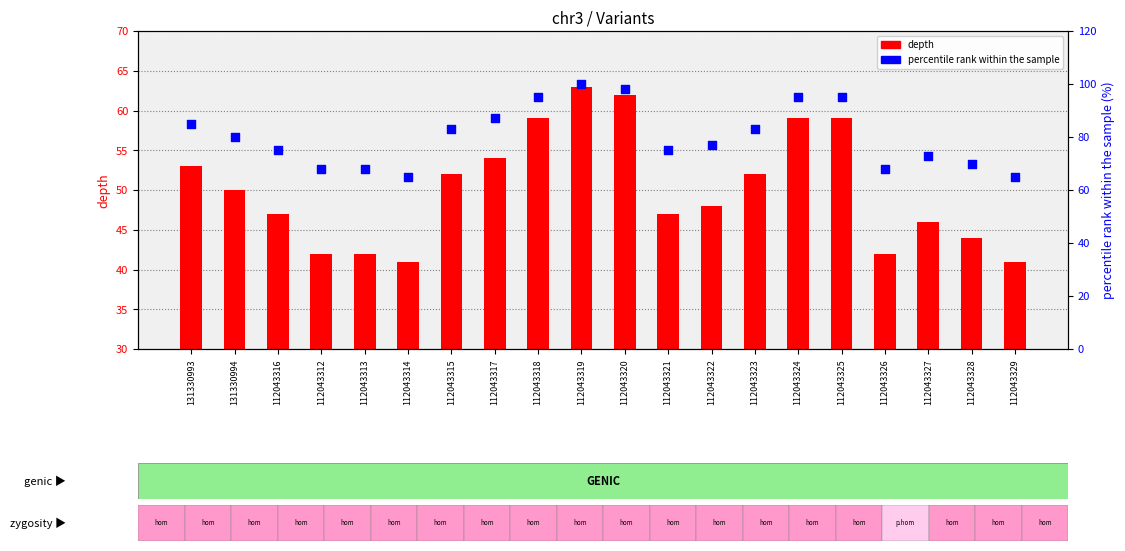

Which series contains the highest Y value?

percentile rank within the sample